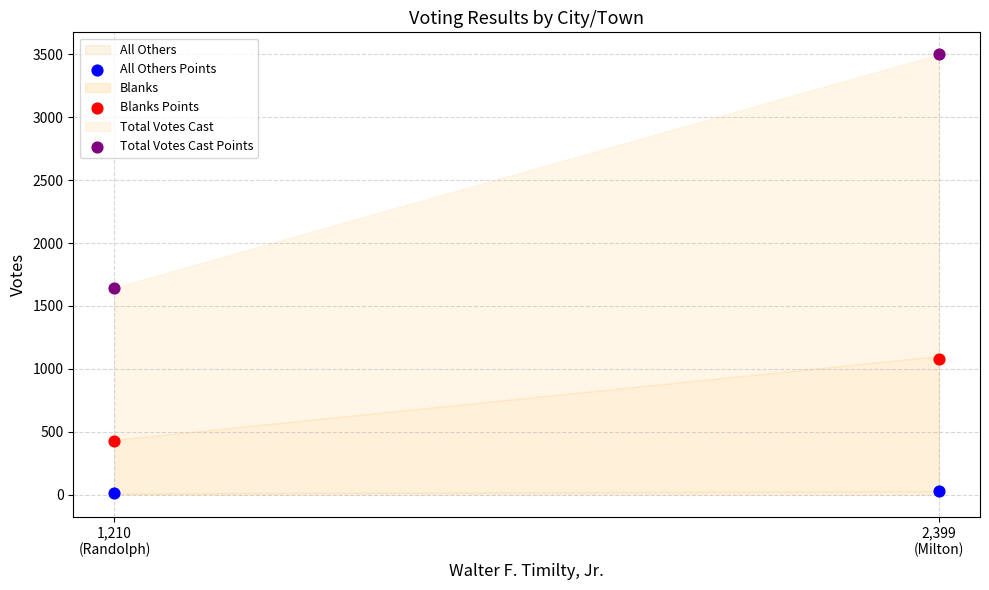

Which series contains the lowest Y value?

All Others Points